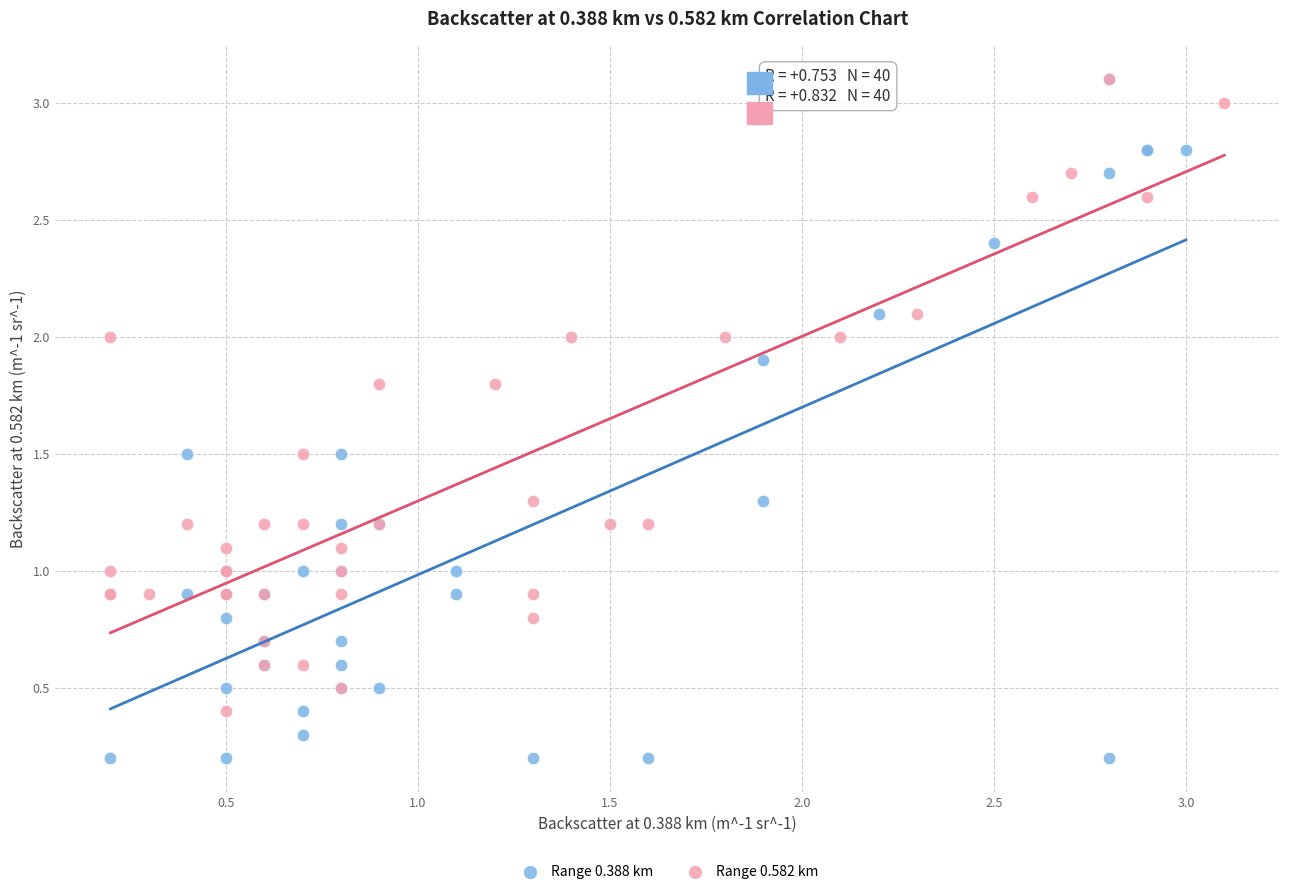

Which series has the largest Y range (max minus min)?

Range 0.388 km